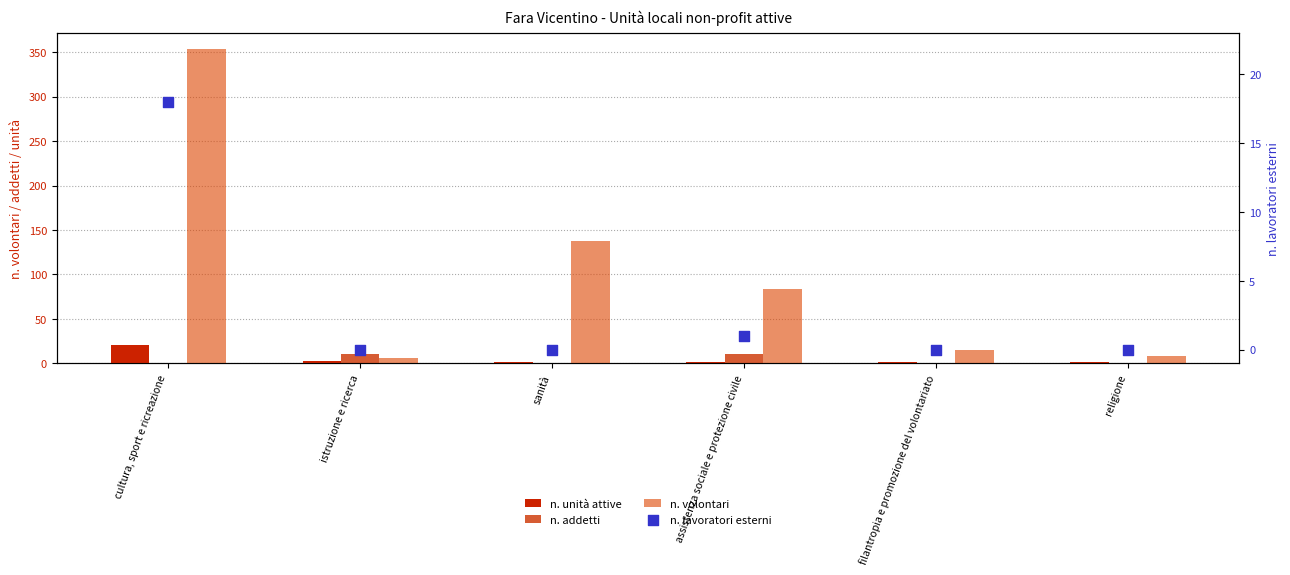

At how many categories does at least one series exceed 128?

2